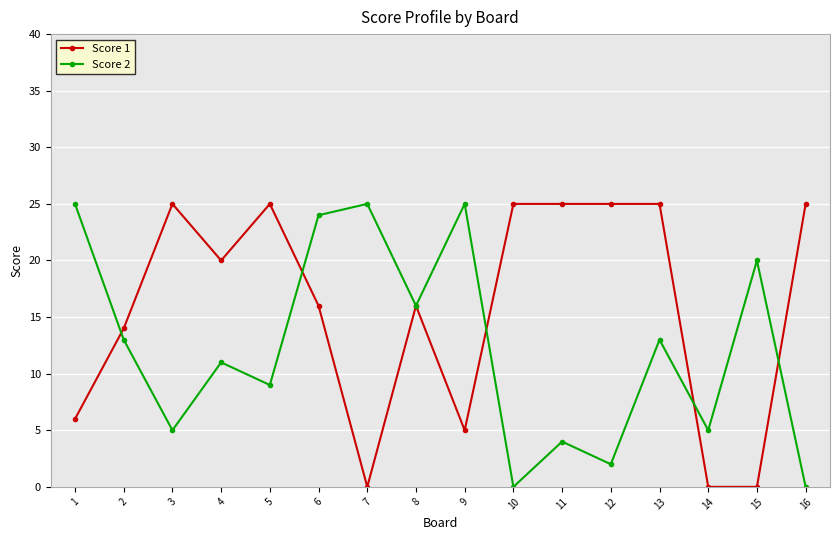

Where is the first local minimum for Score 1?

4